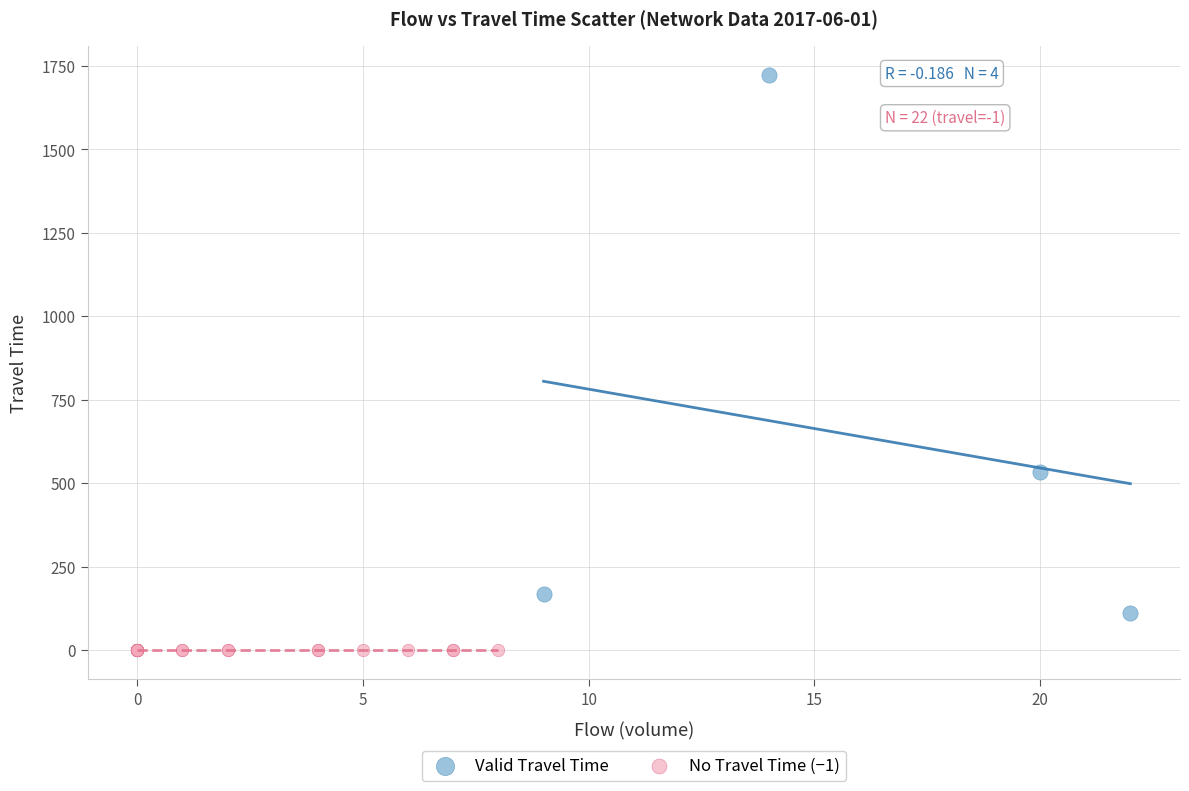

Which series reaches the minimum Y coordinate?

No Travel Time (−1)